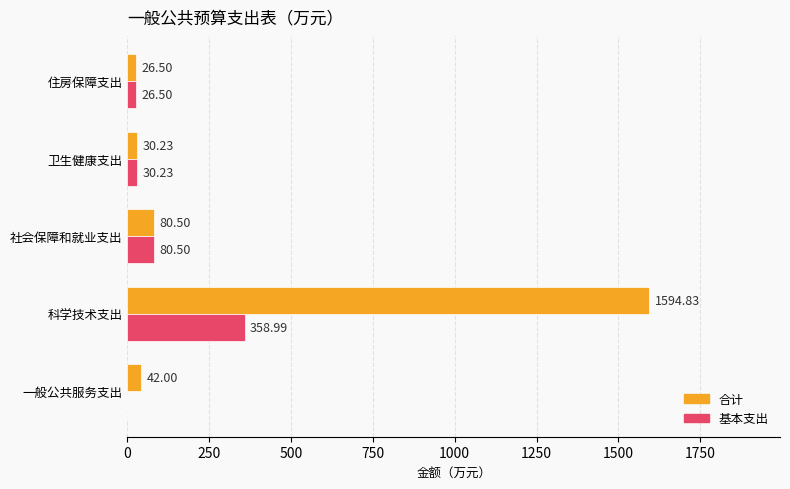

Where is 合计 nearest to the value 810?

社会保障和就业支出